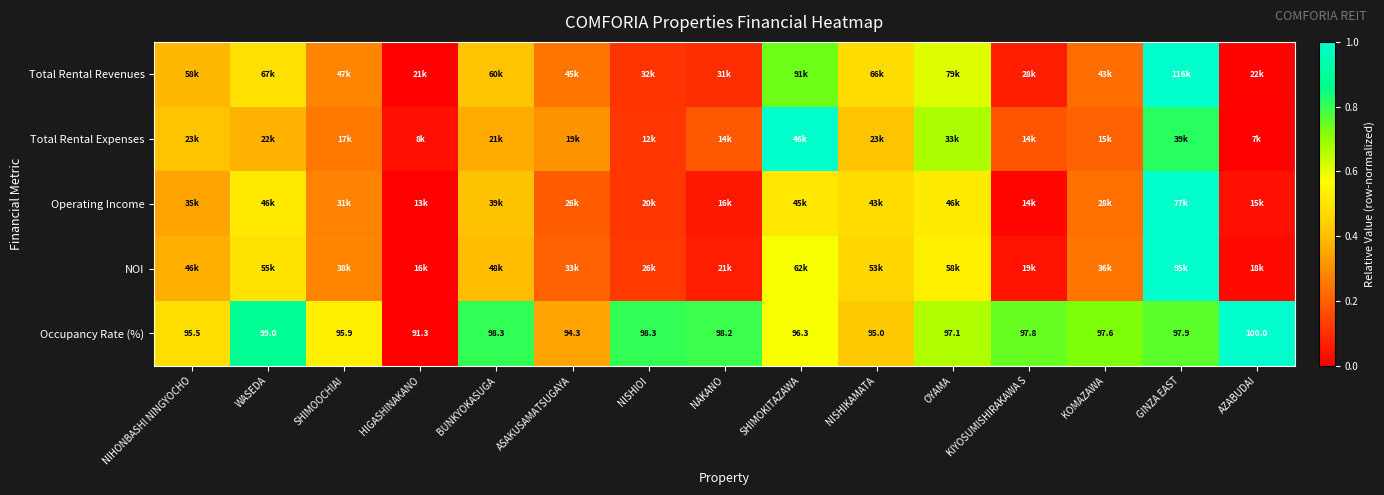

Count the number of data series in this chart.

5